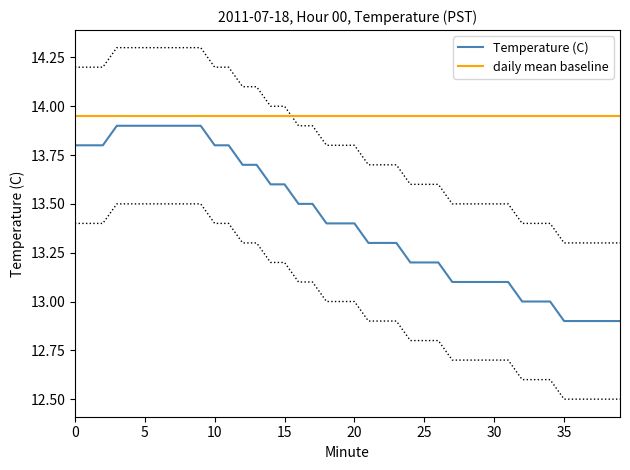

Reading left to right, transcribe all the data shown in this chart.

Temperature (C): 13.8	13.8	13.8	13.9	13.9	13.9	13.9	13.9	13.9	13.9	13.8	13.8	13.7	13.7	13.6	13.6	13.5	13.5	13.4	13.4	13.4	13.3	13.3	13.3	13.2	13.2	13.2	13.1	13.1	13.1	13.1	13.1	13.0	13.0	13.0	12.9	12.9	12.9	12.9	12.9
daily mean baseline: 13.9	13.9	13.9	13.9	13.9	13.9	13.9	13.9	13.9	13.9	13.9	13.9	13.9	13.9	13.9	13.9	13.9	13.9	13.9	13.9	13.9	13.9	13.9	13.9	13.9	13.9	13.9	13.9	13.9	13.9	13.9	13.9	13.9	13.9	13.9	13.9	13.9	13.9	13.9	13.9